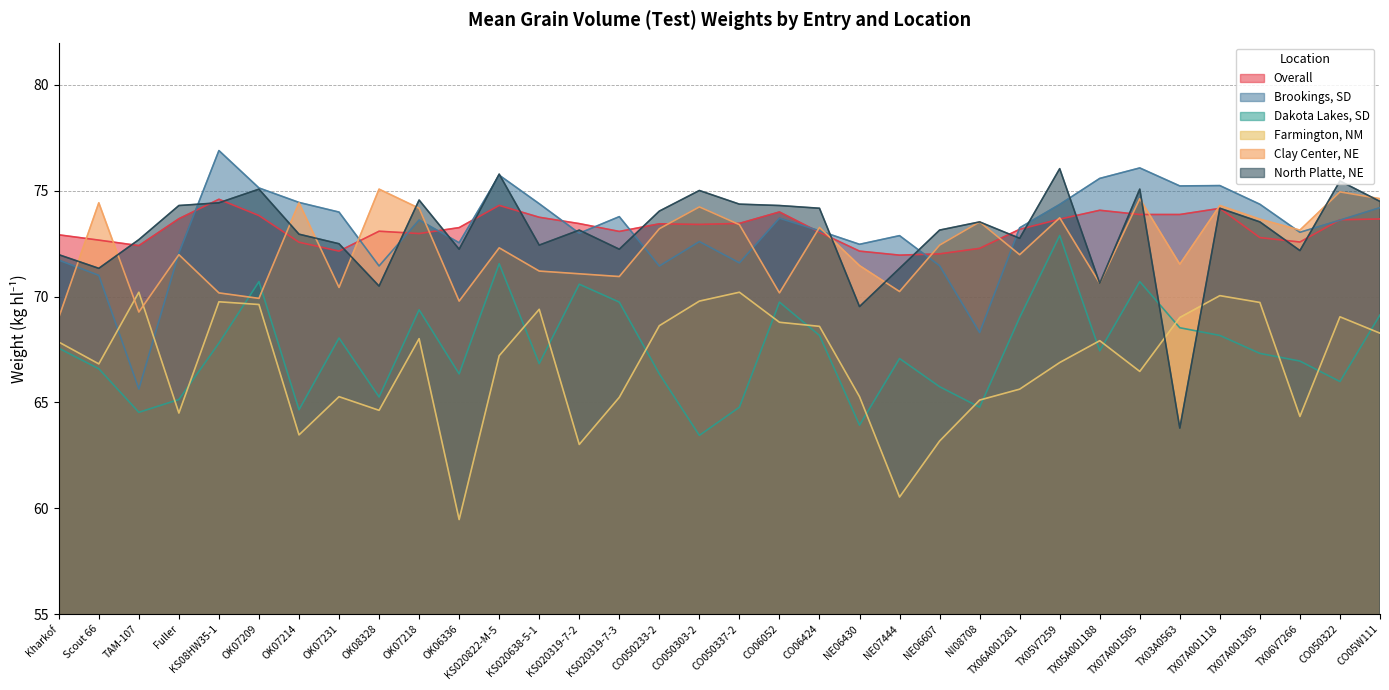

What is the label of the 33rd point from the left?

CO050322